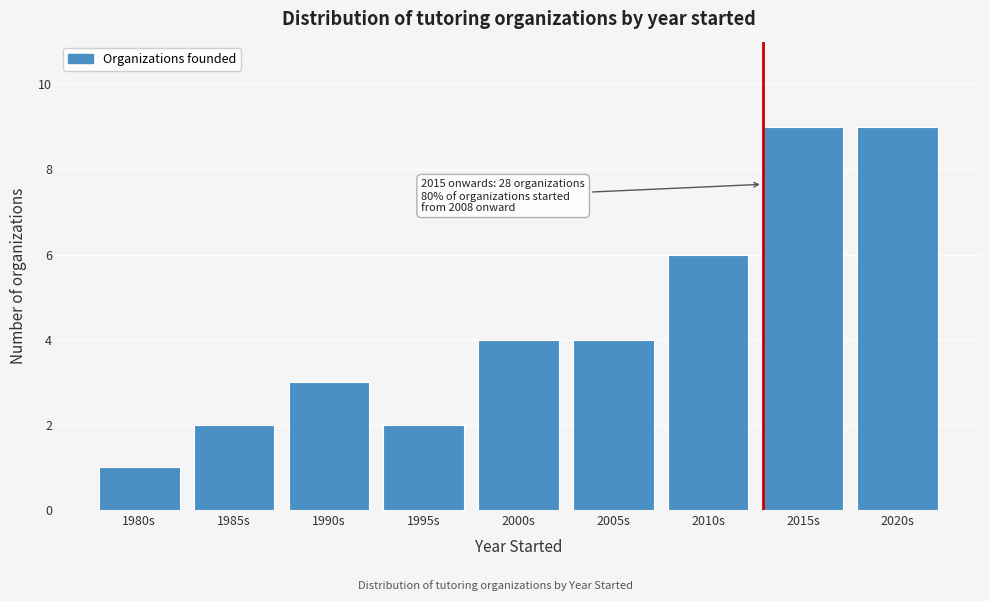

Reading left to right, what are all the values shown in this chart?

1	2	3	2	4	4	6	9	9